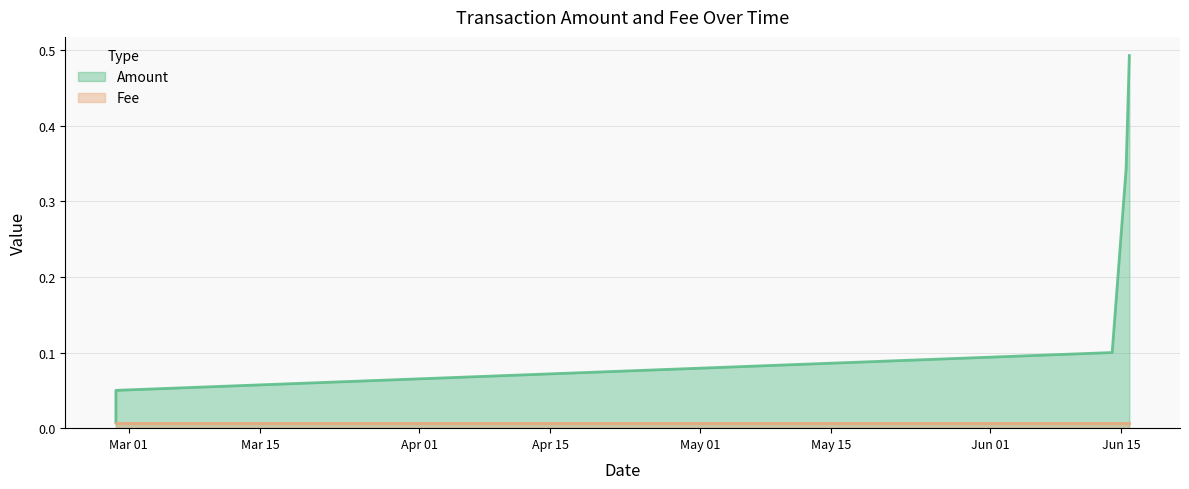

Is the value of Fee at 2019-06-15 12:04:58 greater than the value of Amount at 2019-06-15 12:04:58?

No